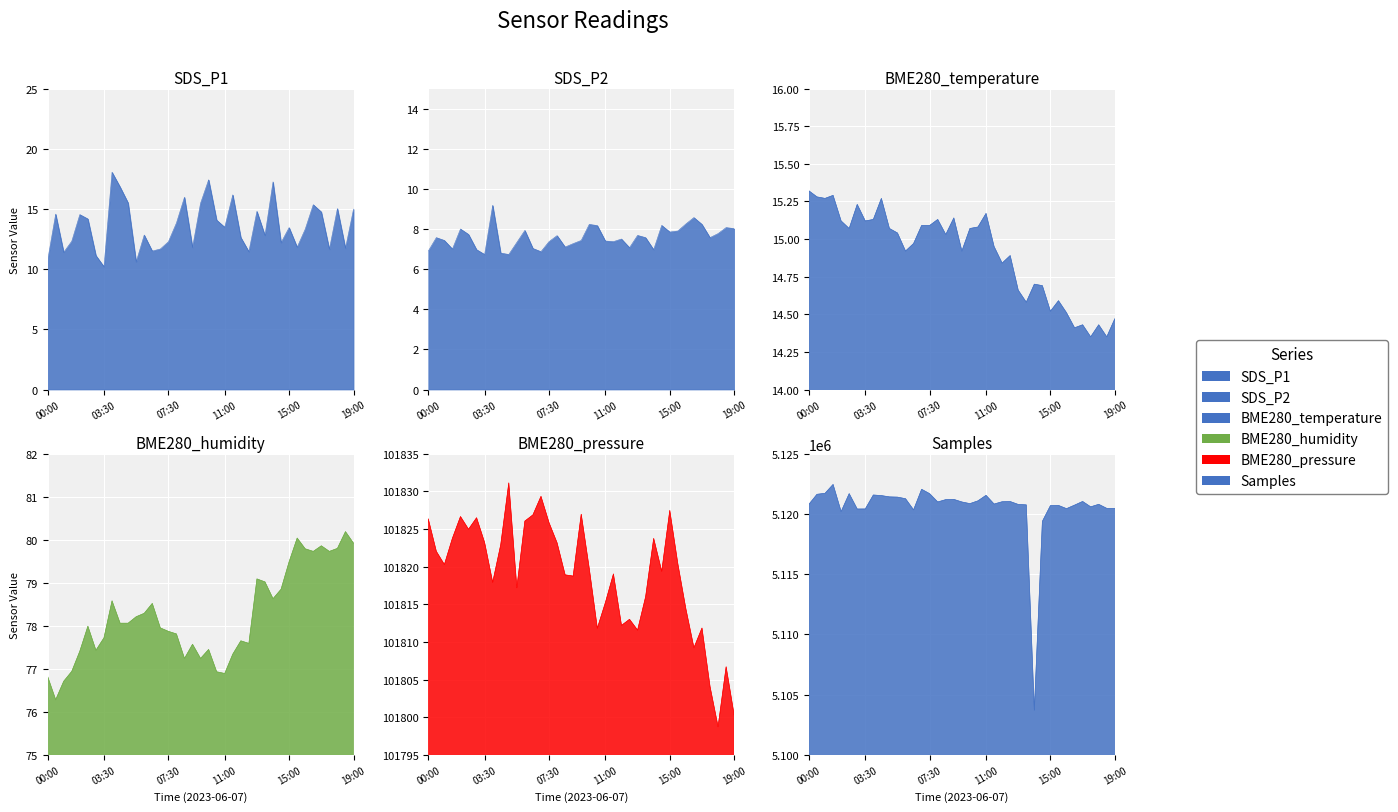

At which category does the chart reach its minimum across all series?

03:30